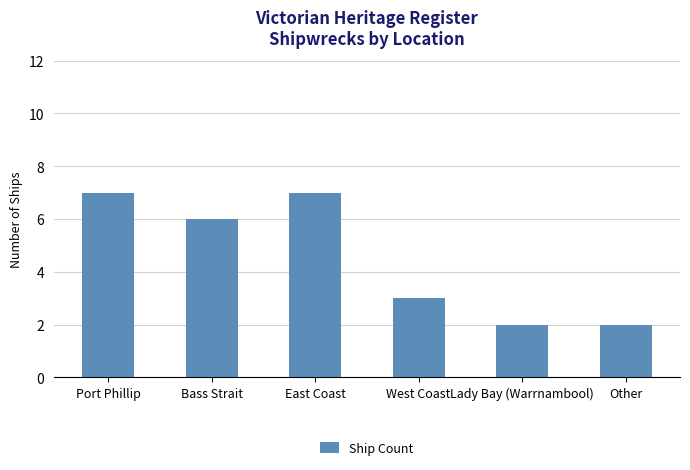

What is the greatest value displayed?

7